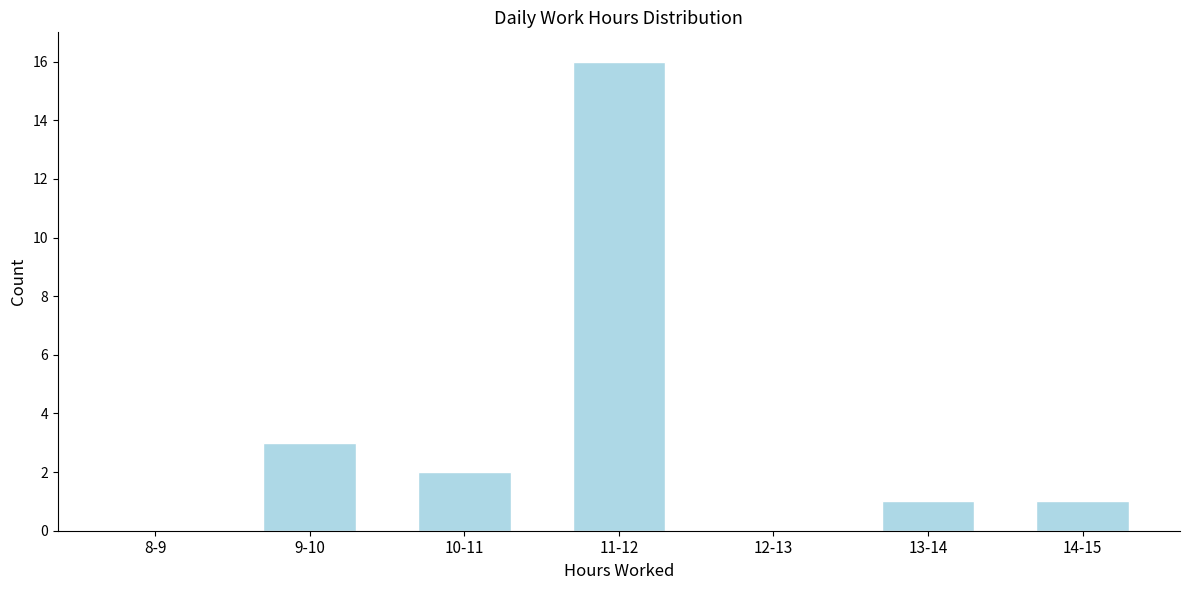

Reading left to right, extract all data points from this chart.

8-9=0	9-10=3	10-11=2	11-12=16	12-13=0	13-14=1	14-15=1